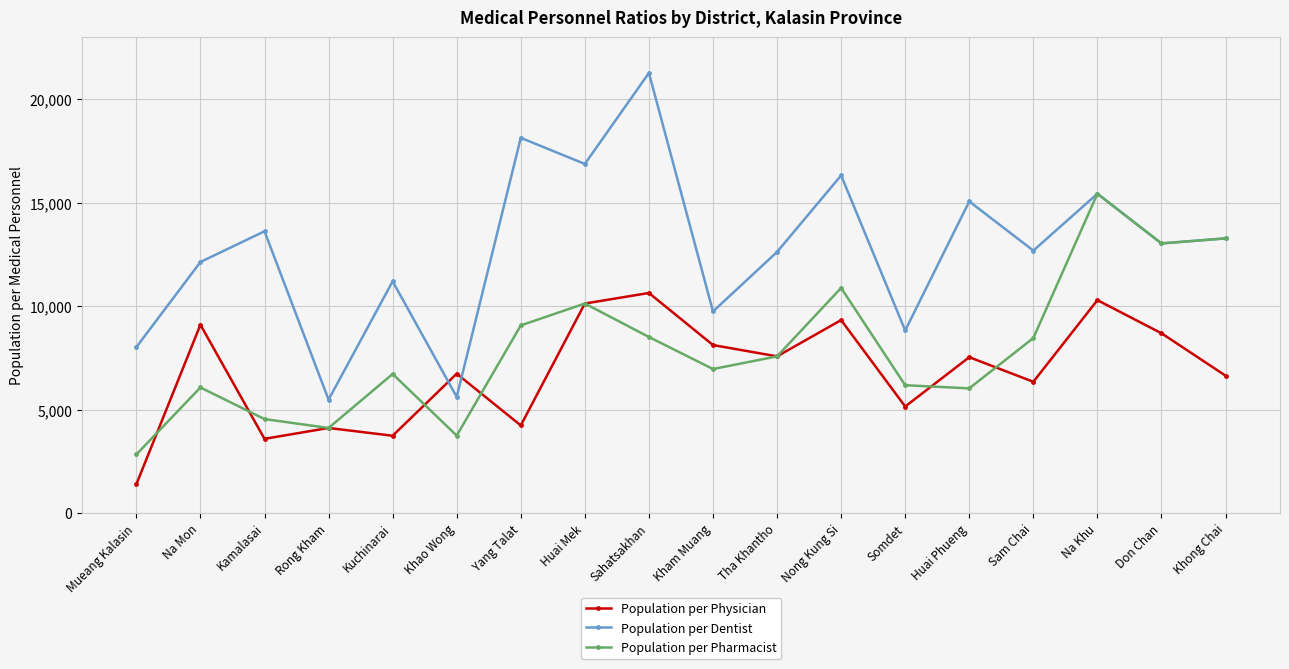

Where do Population per Dentist and Population per Physician first cross each other?

Kuchinarai and Khao Wong